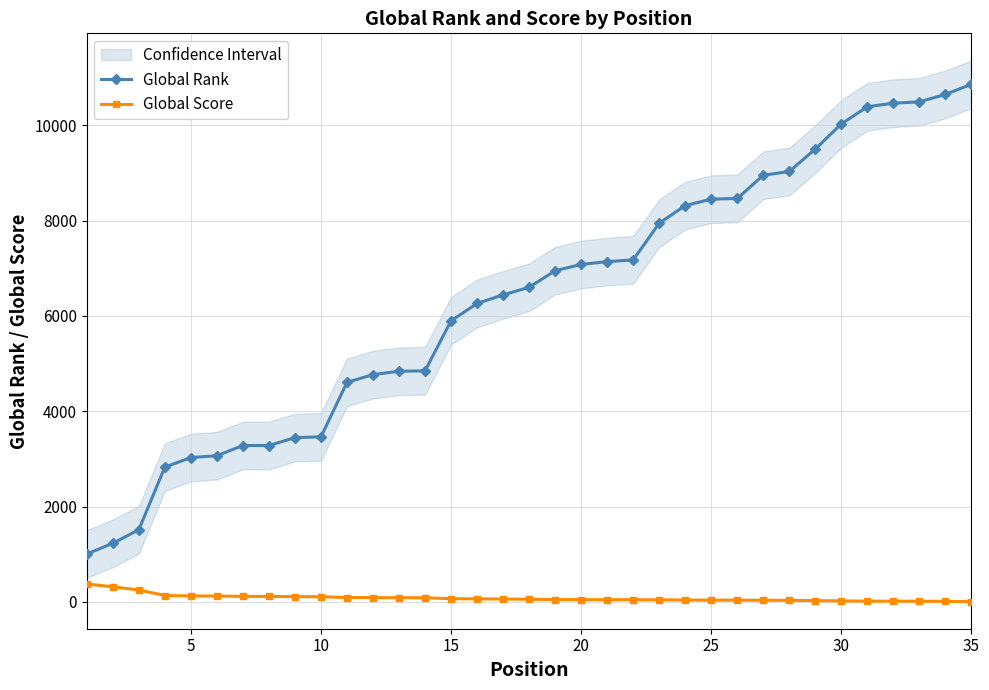

What is the highest value of the Global Rank series?

10860